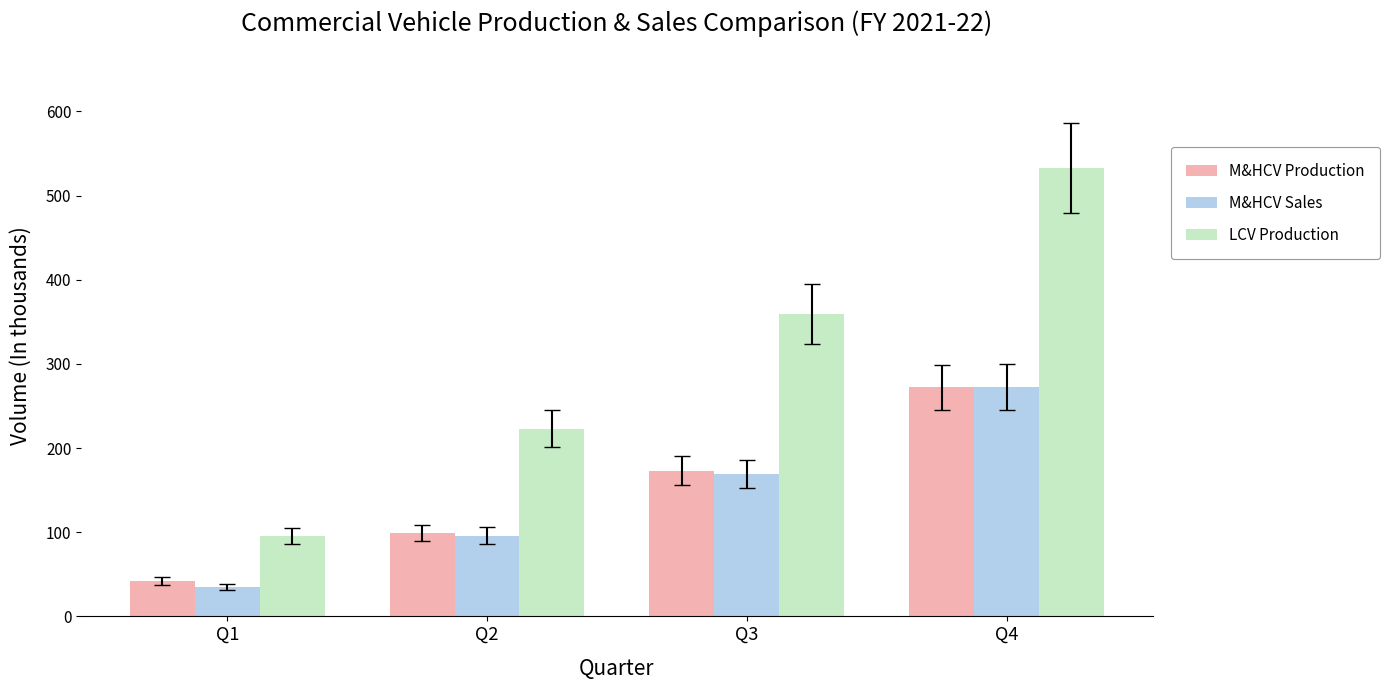

True or false: M&HCV Production has a value of 173 at Q3.

True